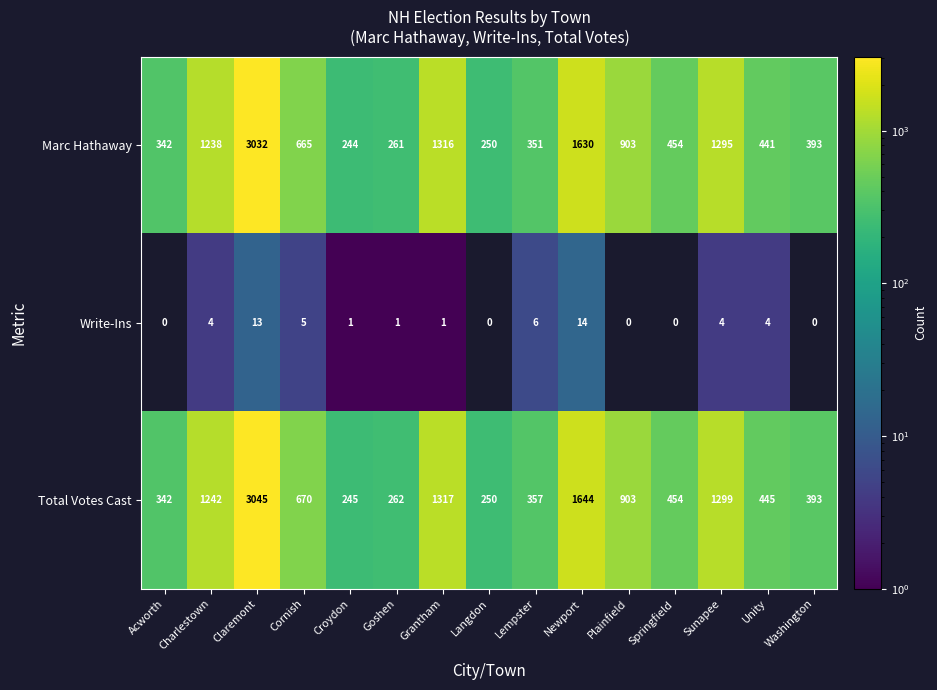

Which series changed the most between Newport and Springfield?

Total Votes Cast